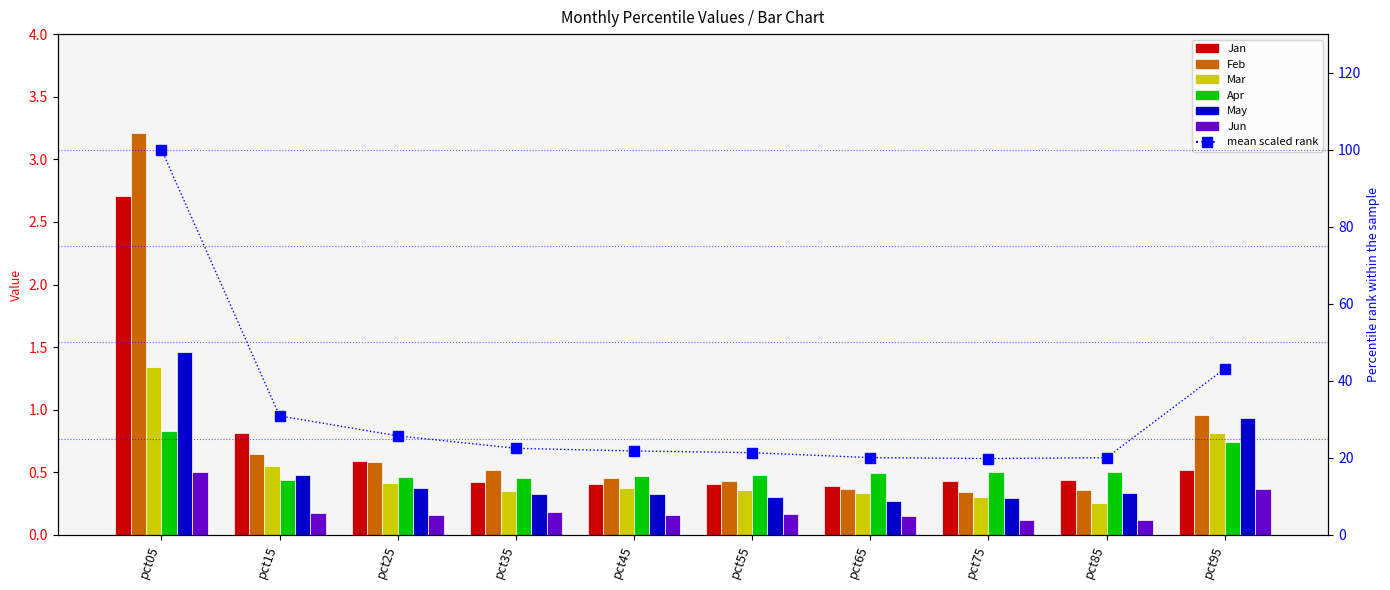

Which series has the largest total across all categories?

Feb